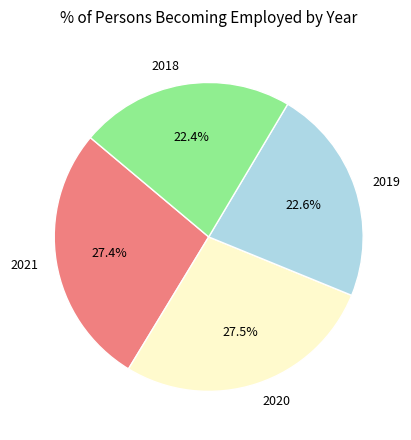

Does 2021 account for over 50% of the chart?

No